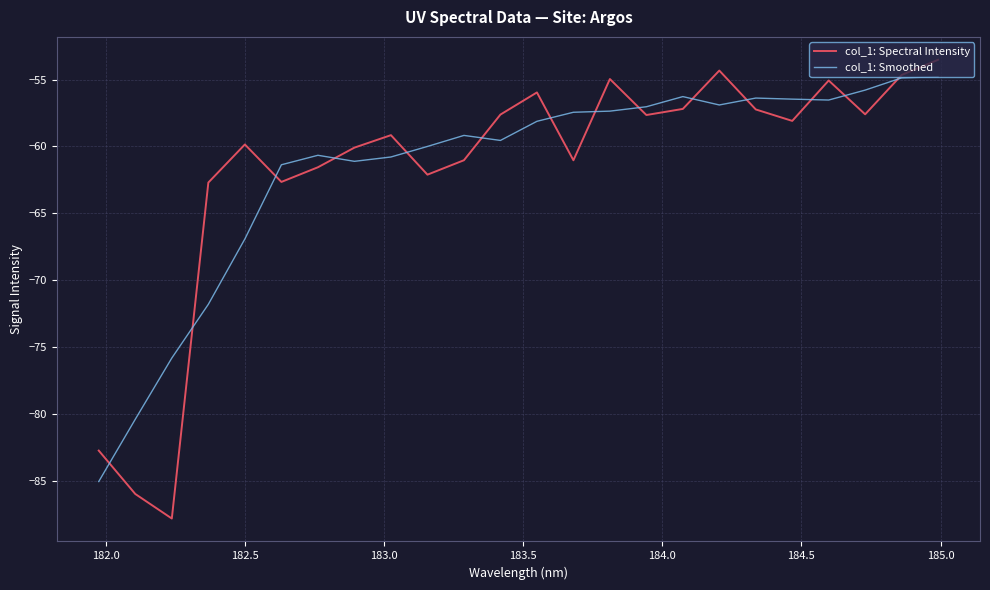

Rank the series by their maximum value, from highest to lowest.

col_1: Spectral Intensity, col_1: Smoothed